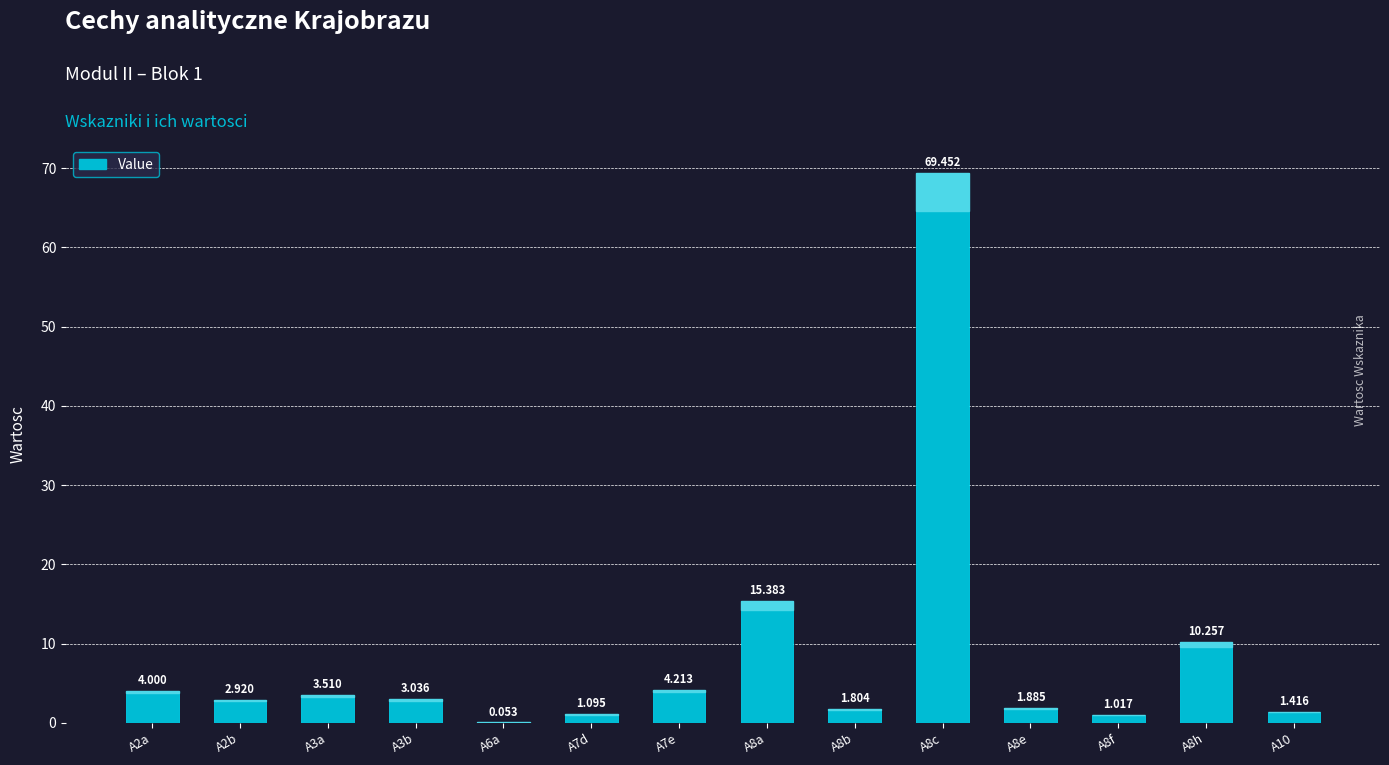

Between A8f and A2a, which is larger?

A2a